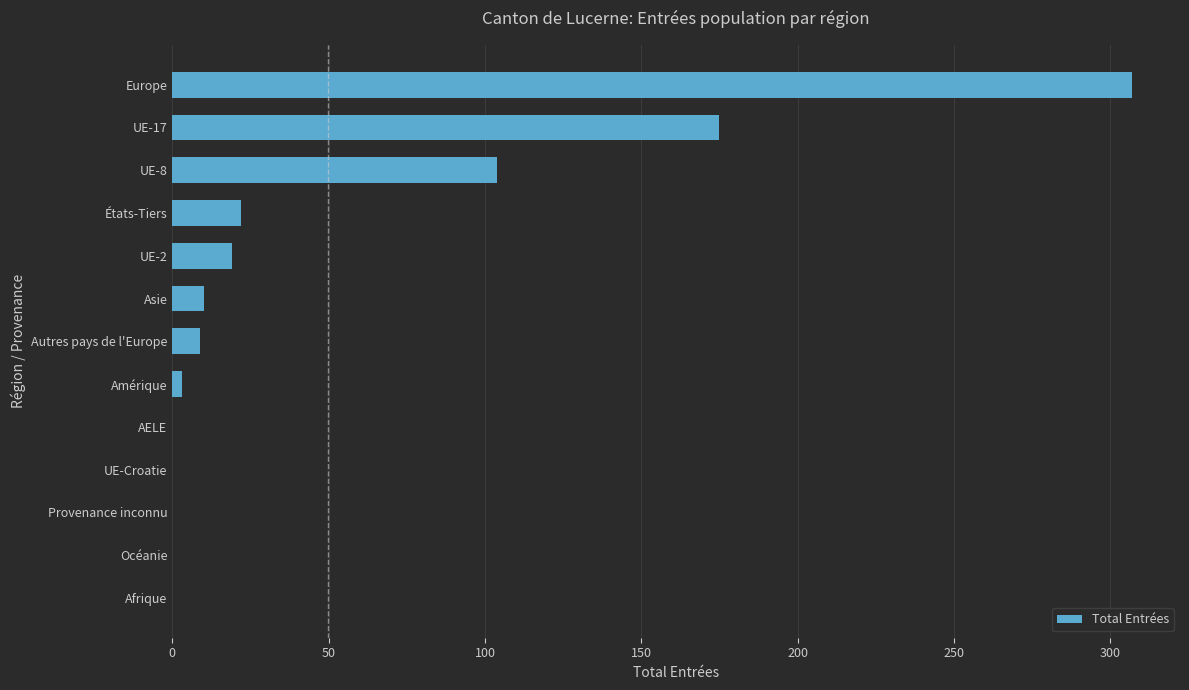

At which label is the value closest to 153?

UE-17